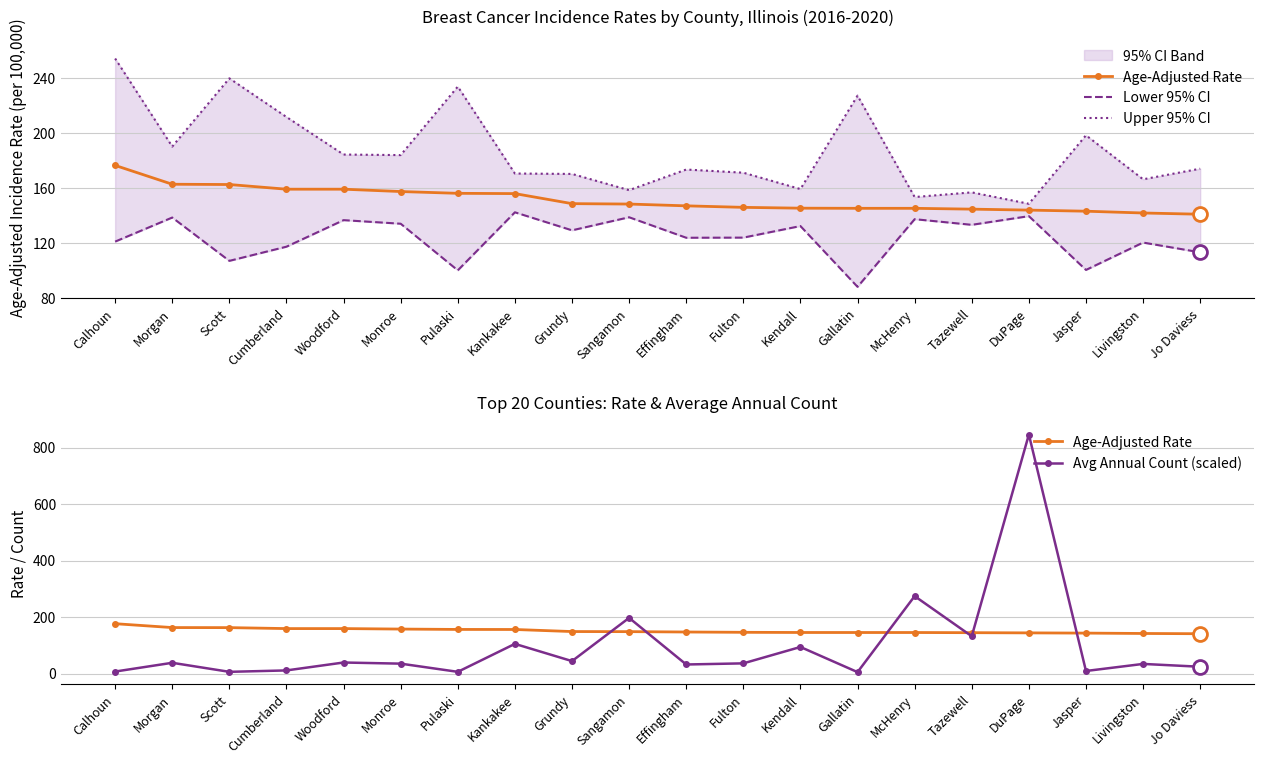

At how many categories does at least one series exceed 250?

3